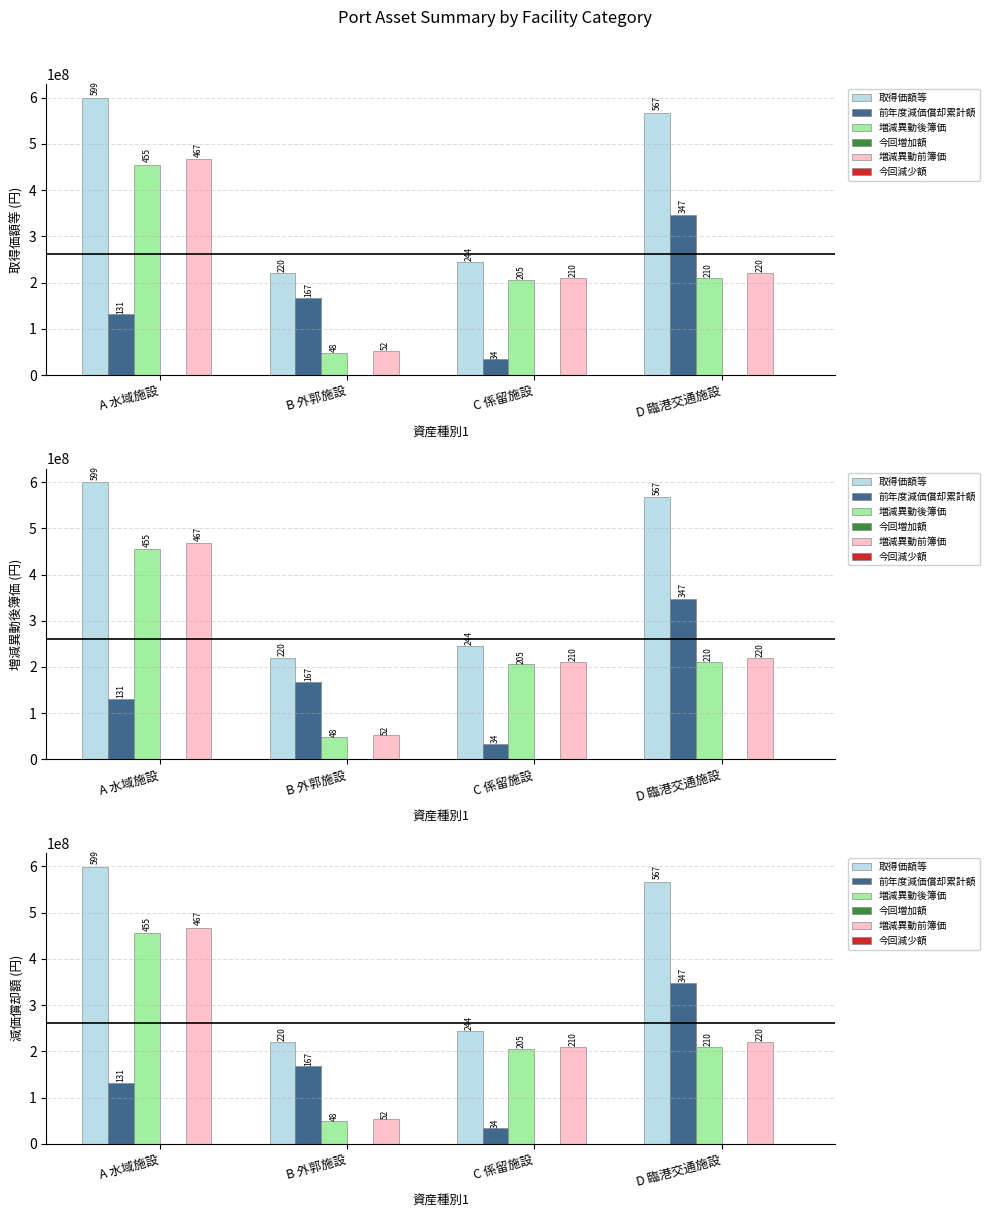

What is the sum of all 前年度減価償却累計額 values?

680718992